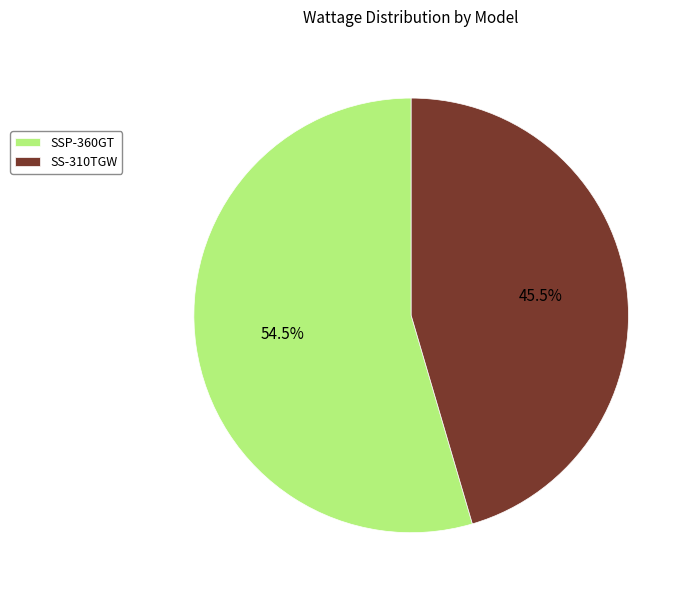

True or false: SSP-360GT accounts for 67% of the total.

False